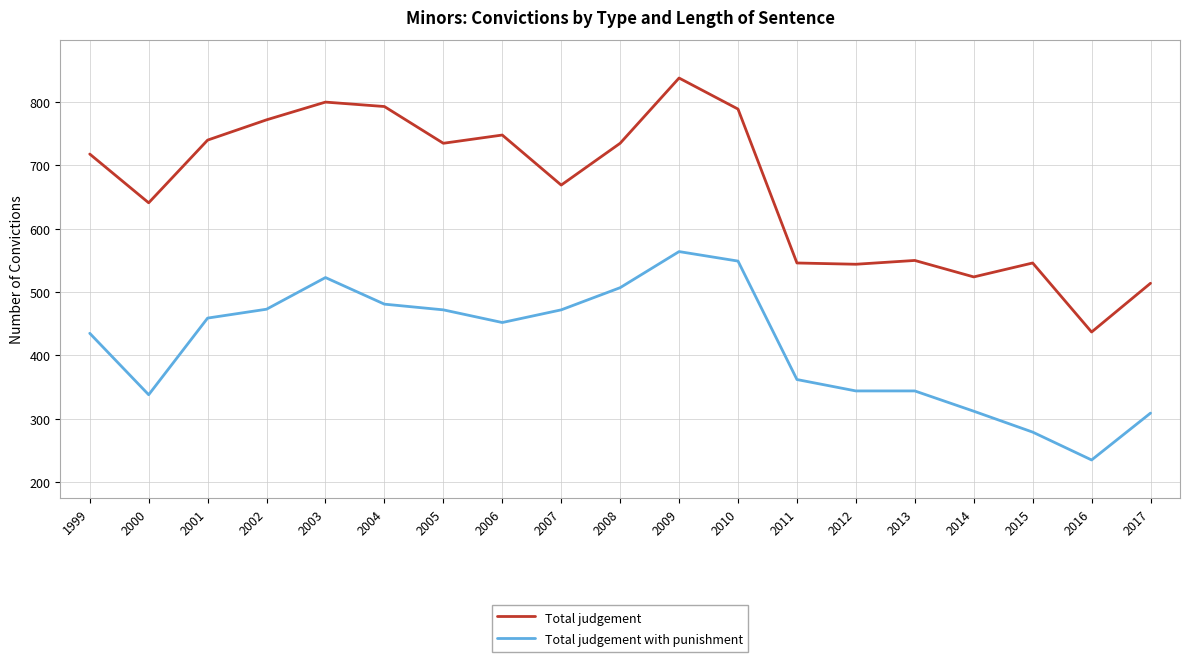

True or false: Total judgement and Total judgement with punishment cross at least once.

False